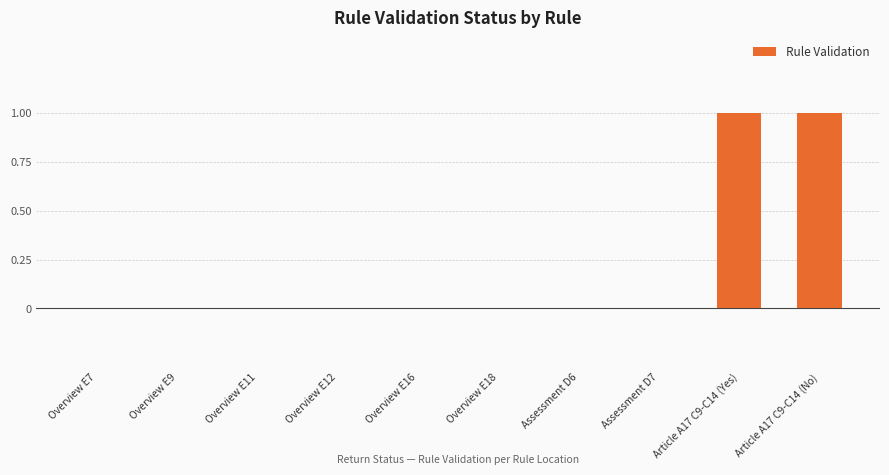

Reading right to left, what are all the values shown in this chart?

1	1	0	0	0	0	0	0	0	0